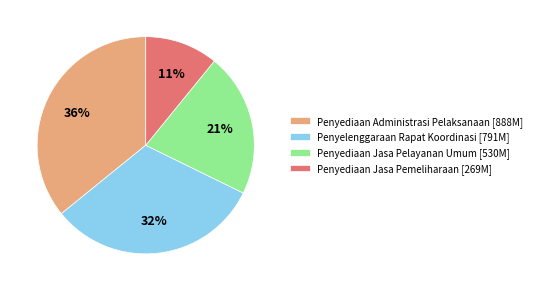

What percentage is the Penyediaan Jasa Pelayanan Umum [530M] slice, to the nearest percent?

21%